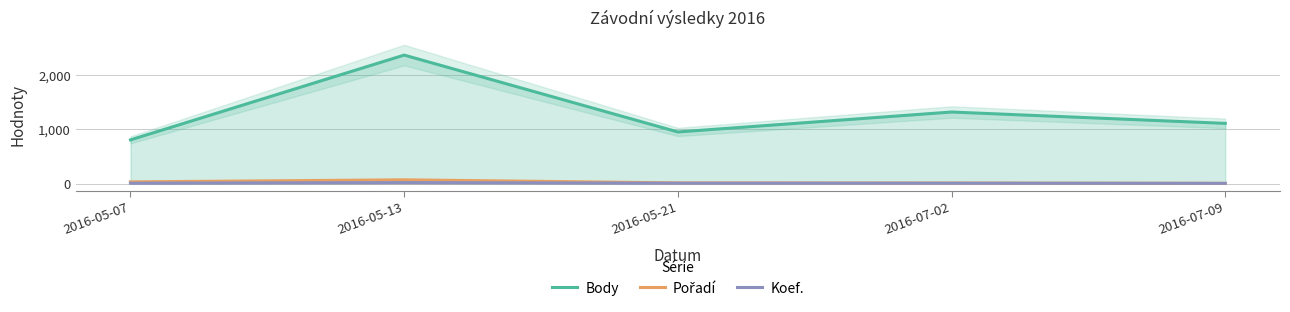

What is the difference between the maximum and minimum values in the Pořadí series?

65